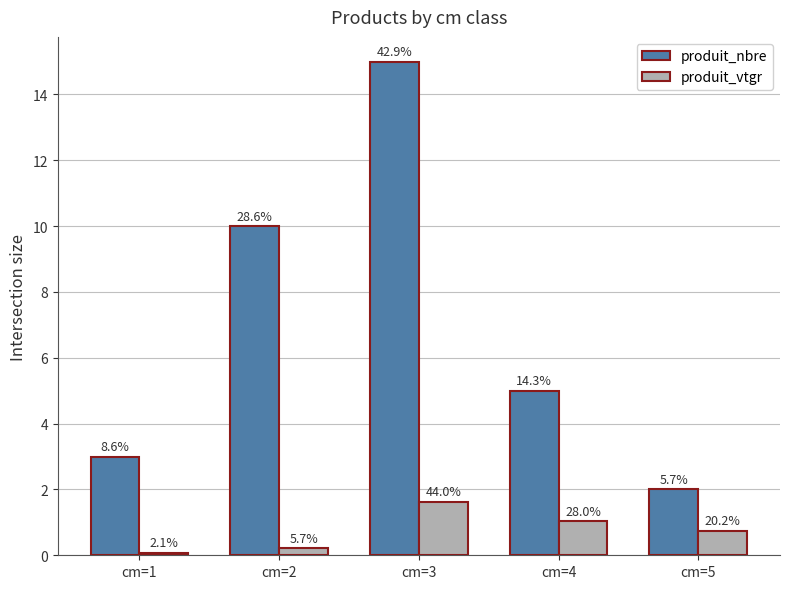

Is the value of produit_nbre at cm=3 greater than the value of produit_vtgr at cm=5?

Yes